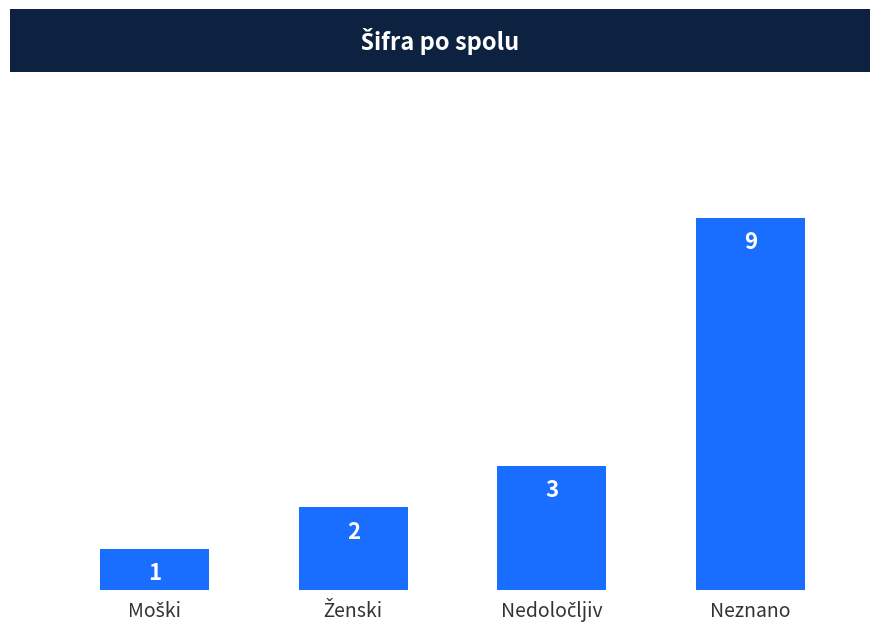

How many bars are there in total?

4